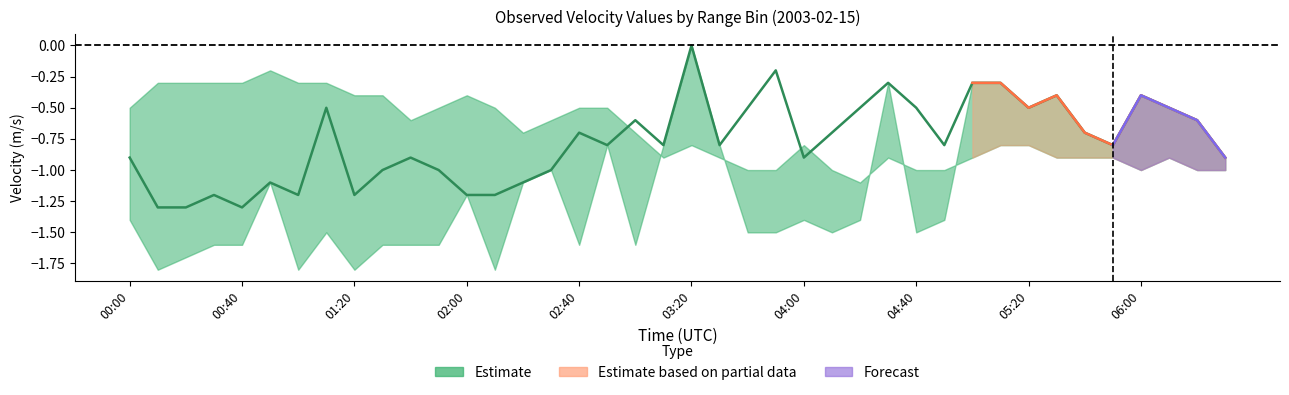

How many lines are shown in the chart?

3